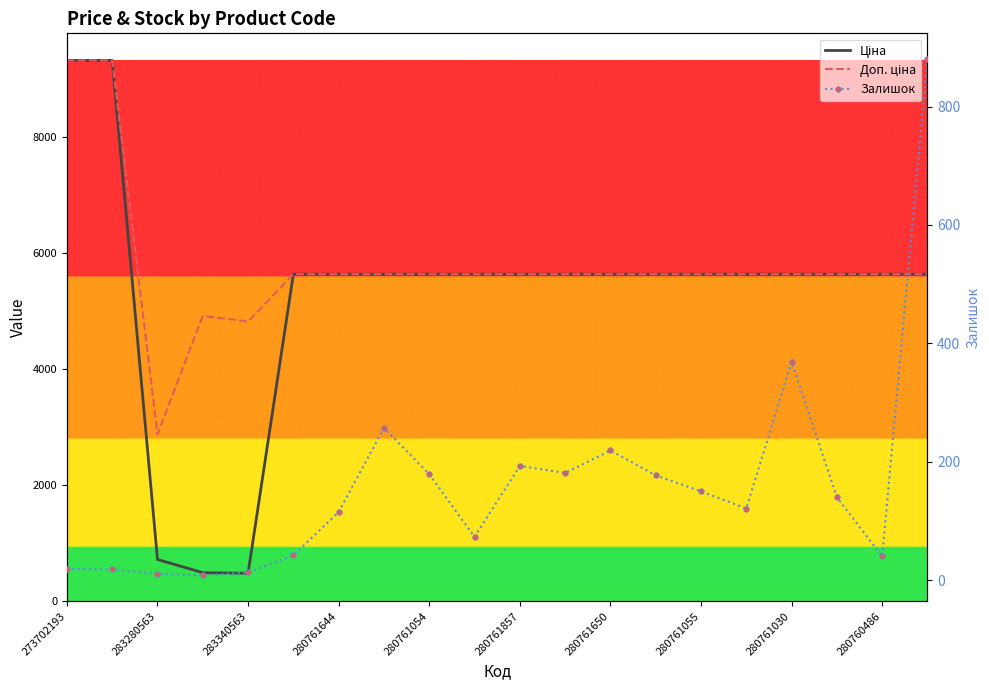

Rank the series at 280761030 from lowest to highest value.

Залишок, Ціна, Доп. ціна